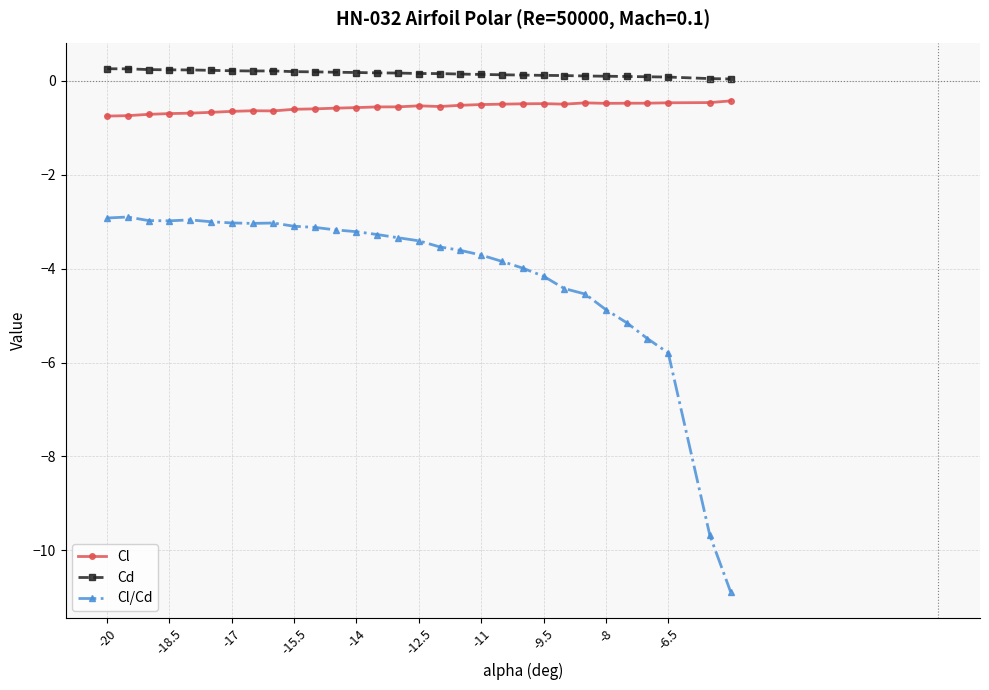

List the series in order of their overall mean, highest first.

Cd, Cl, Cl/Cd